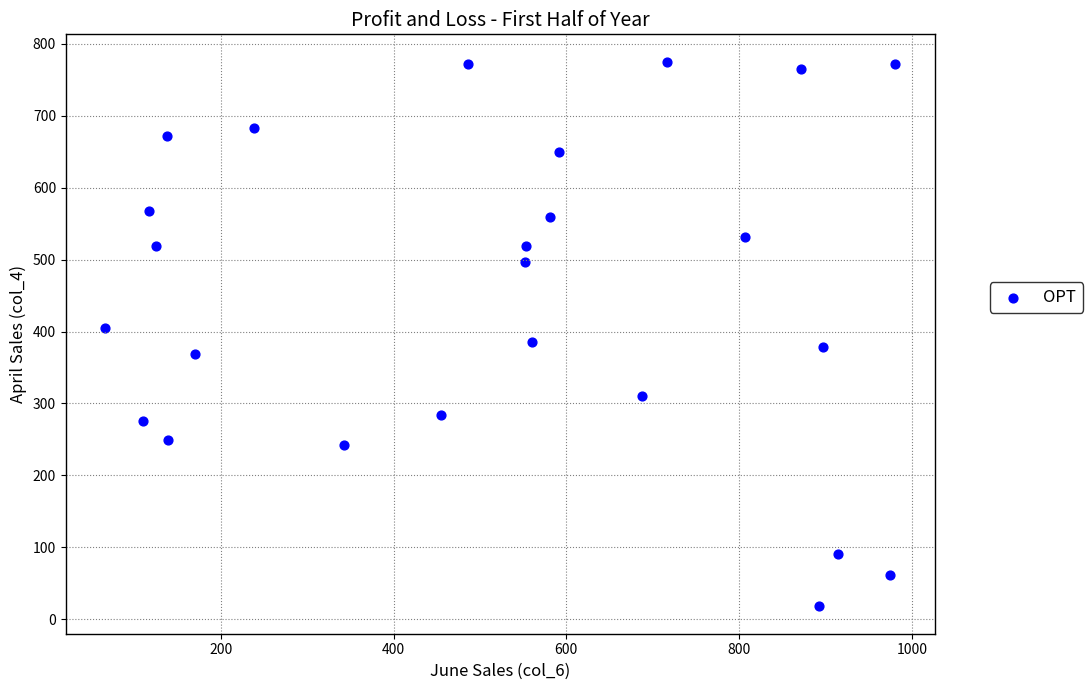

What is the range of X values (max minus min)?

915